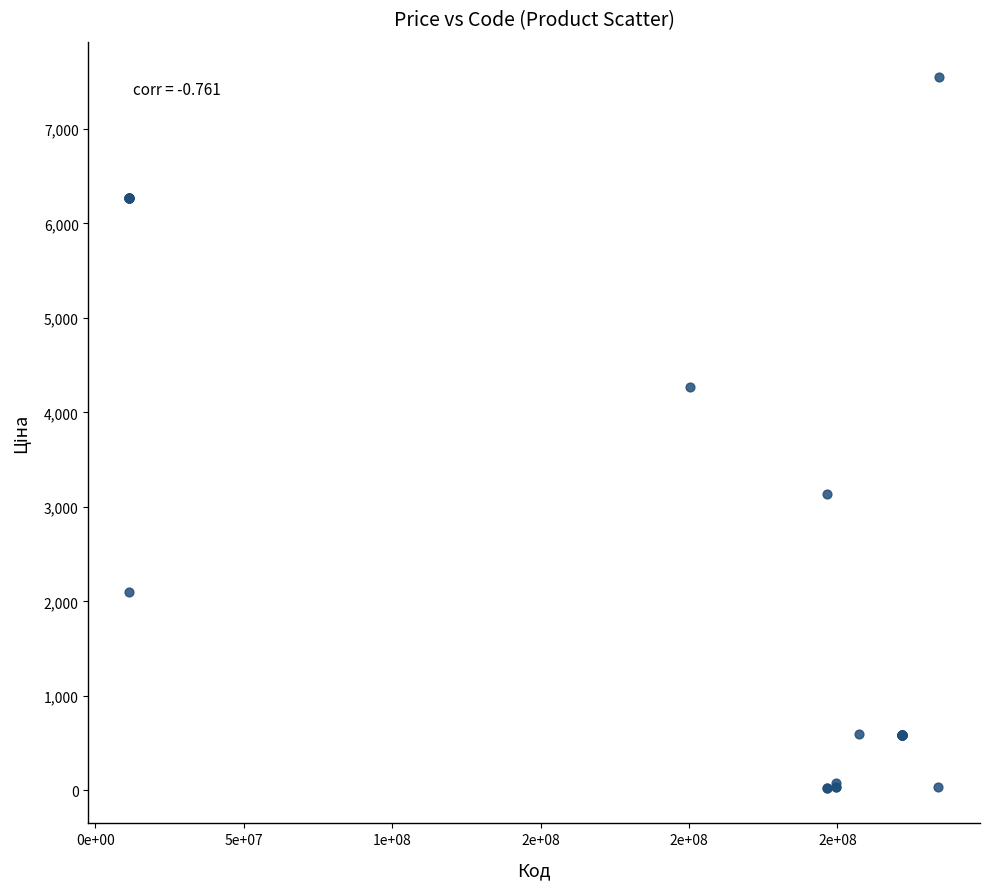

What Y value in the scatter plot is closest to 3786?

4266.8